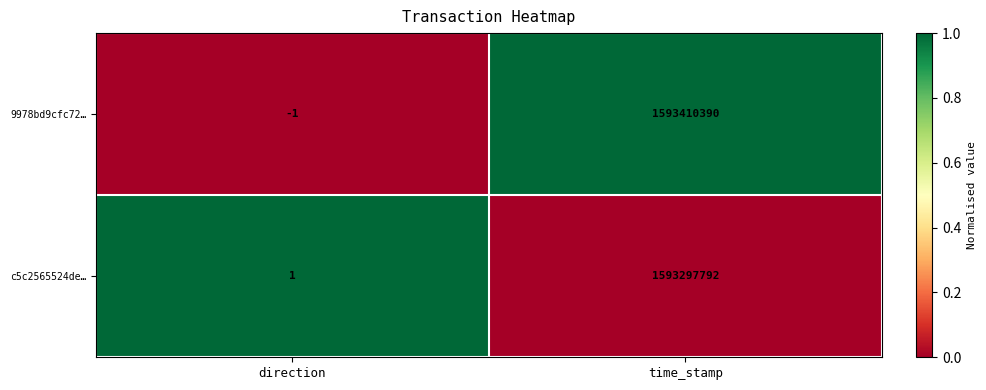

What is the difference between the maximum and minimum values in the c5c2565524de… series?

1593297791